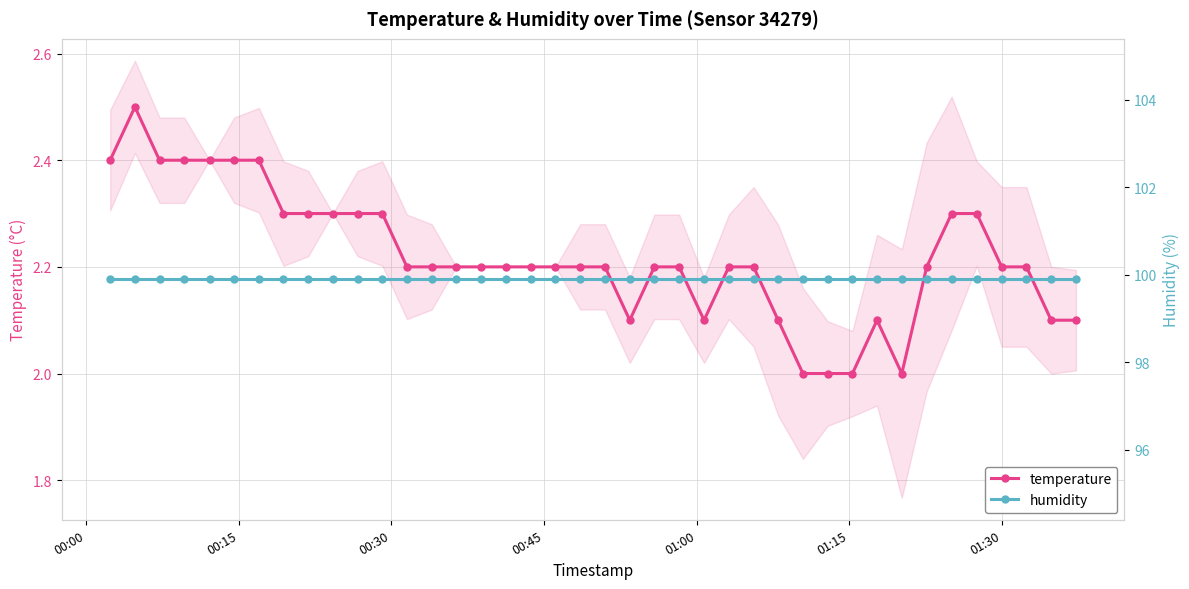

True or false: humidity and temperature intersect in this chart.

False